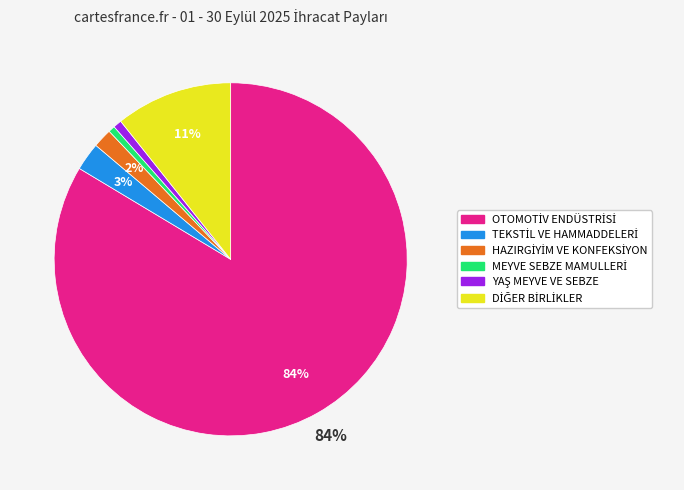

Is there a majority slice in this chart?

Yes